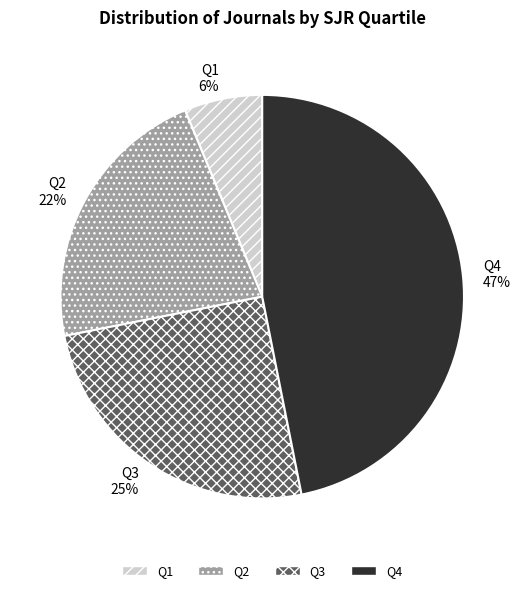

To the nearest percent, what is the average slice percentage?

25%